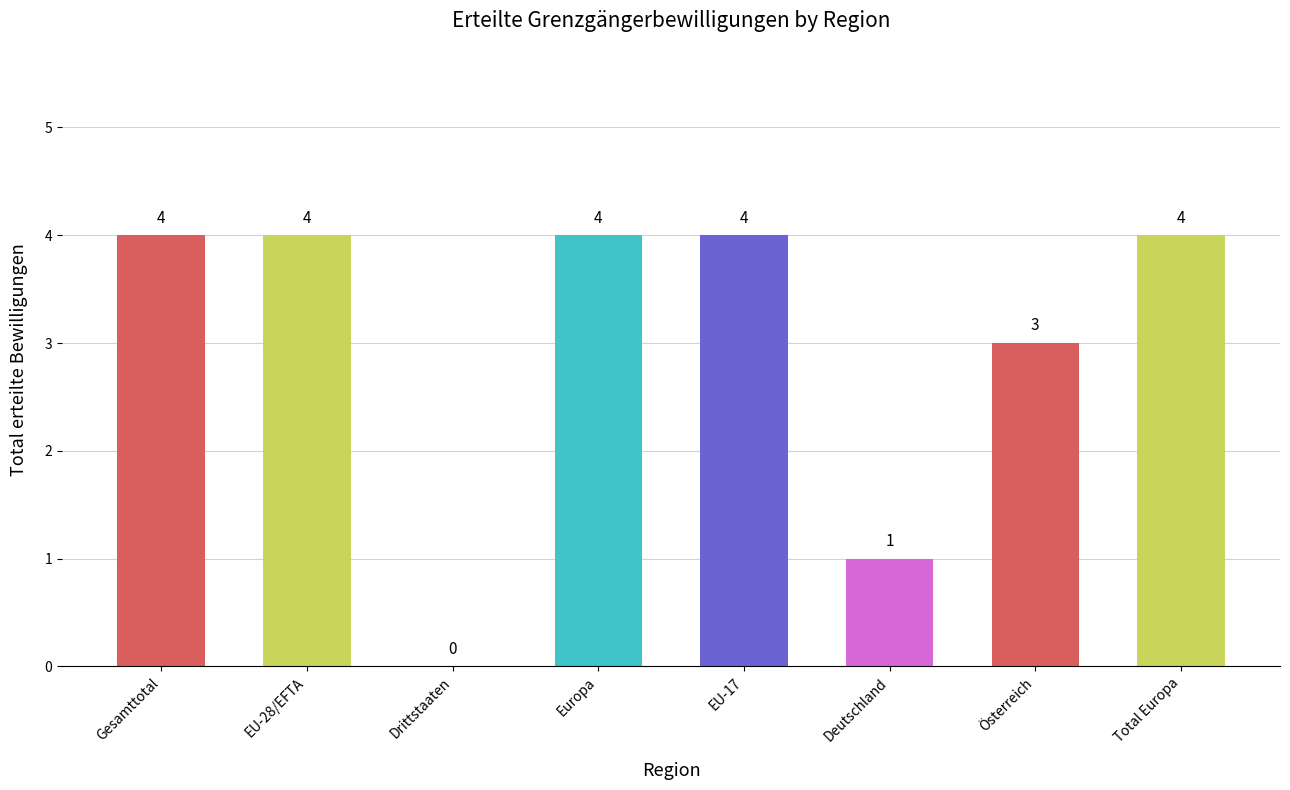

True or false: the data shows 2 at Europa.

False